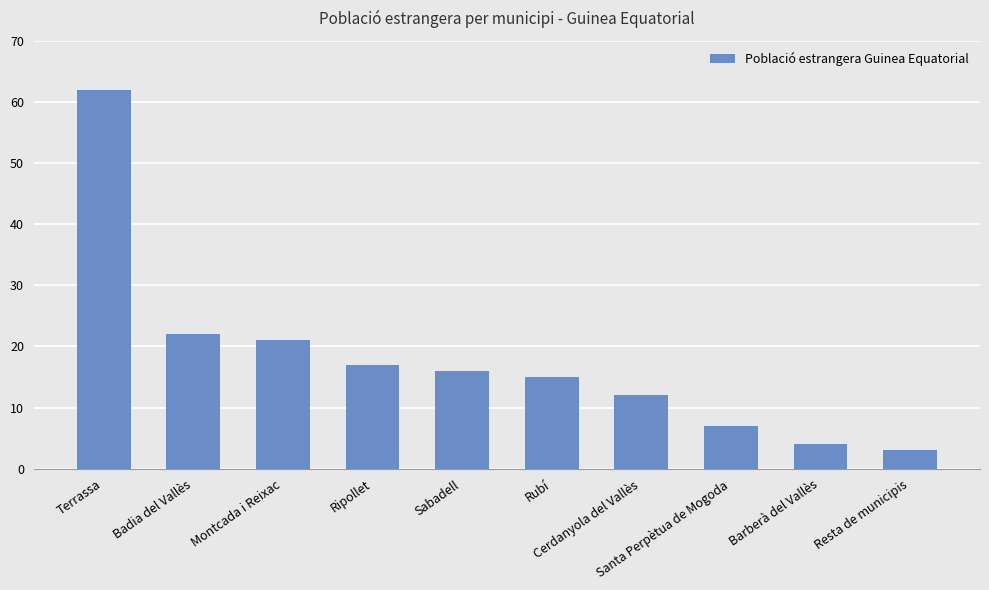

What is the change in value from Cerdanyola del Vallès to Resta de municipis?

-9